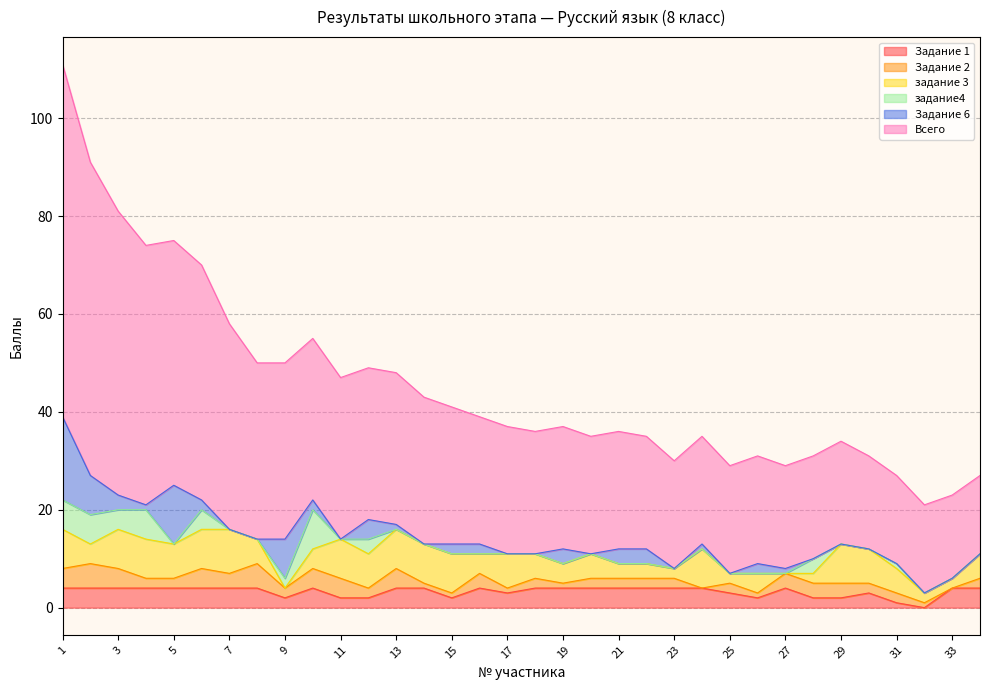

At which label does задание 3 reach its minimum?

9